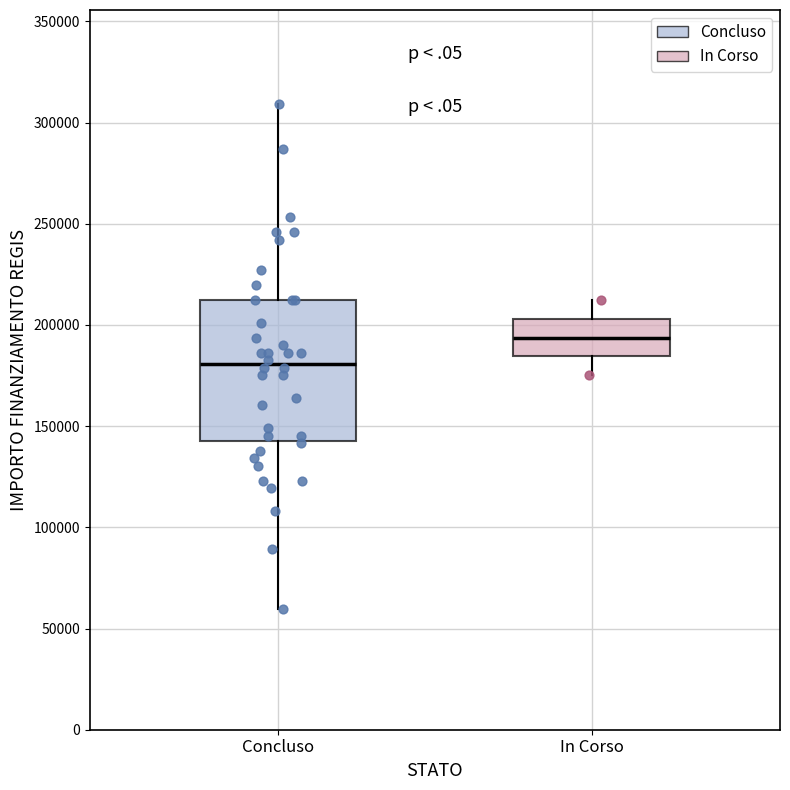

Reading left to right, read every box against the y-axis: the position of its median line, the range the box covers, and the ends of its whiskers. The values are not printed on the chart, so give them approximately, as read against the axis.

Concluso: median 180000, box 145000 to 210000, whiskers 60000 to 310000
In Corso: median 195000, box 185000 to 205000, whiskers 175000 to 210000